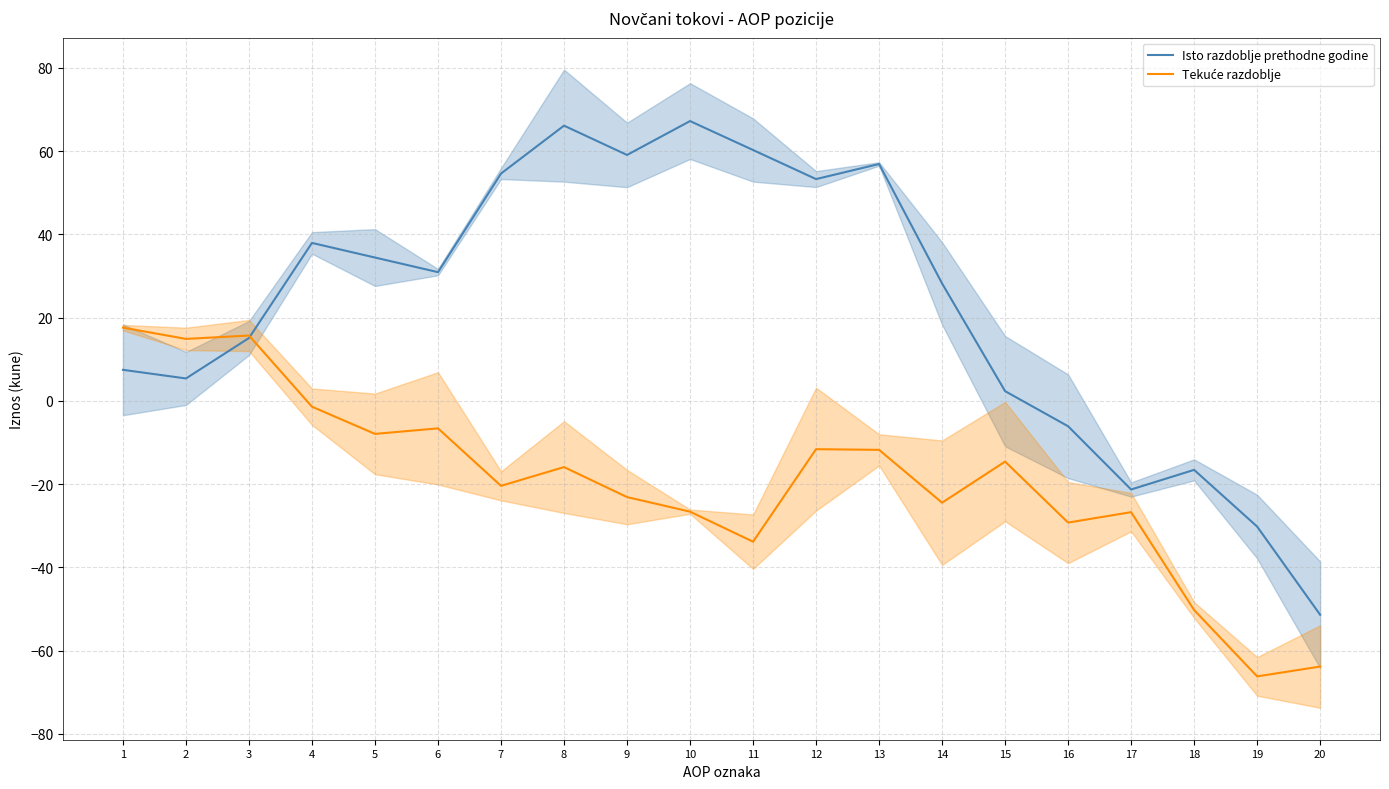

True or false: Tekuće razdoblje and Isto razdoblje prethodne godine intersect in this chart.

True